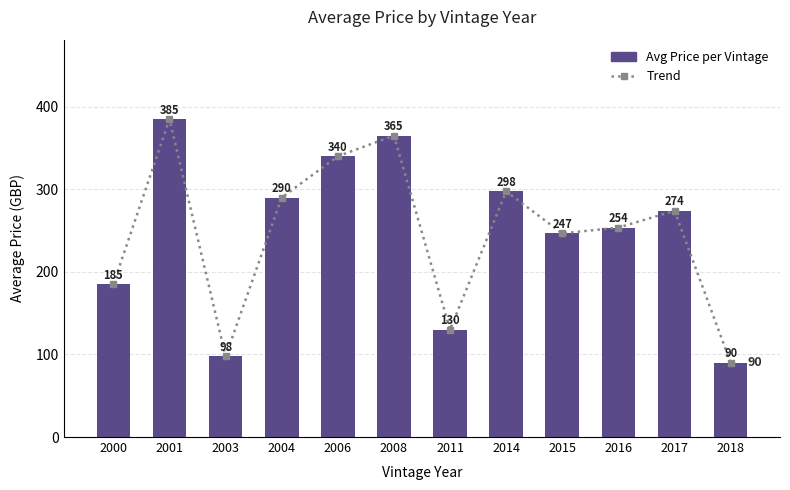

How many groups of bars are there?

12